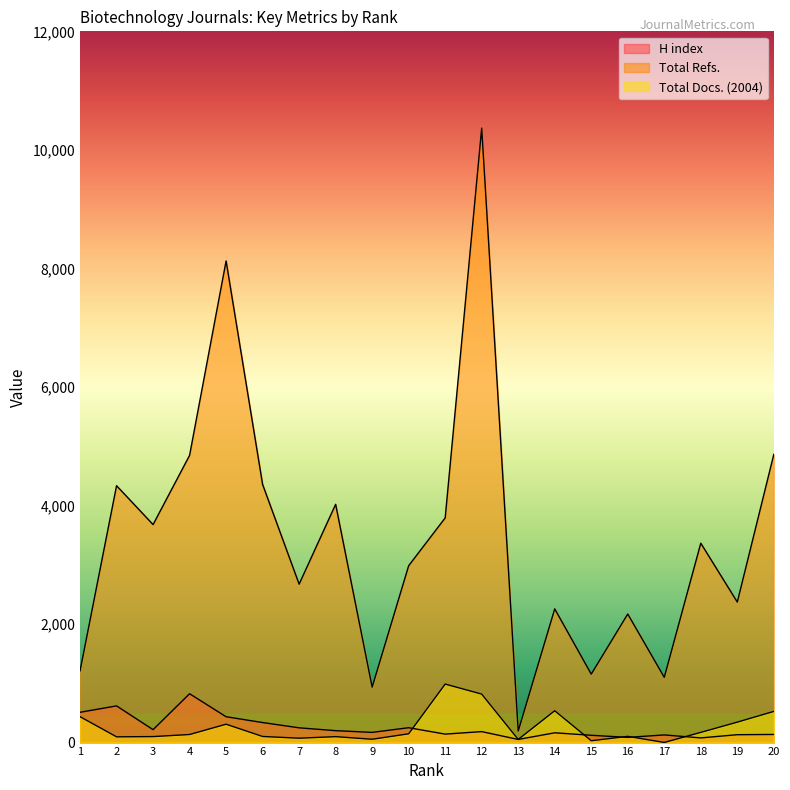

What is the difference between the highest and lowest values at 19?

2238